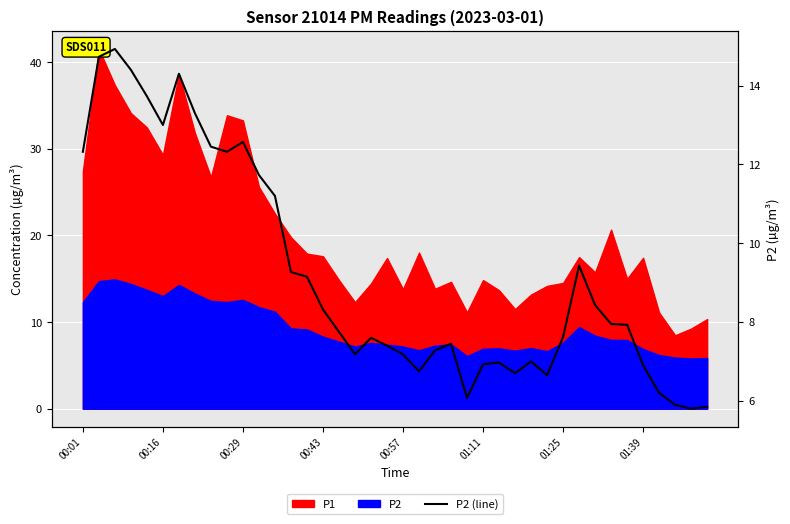

Between 00:16 and 8, which is larger?

00:16